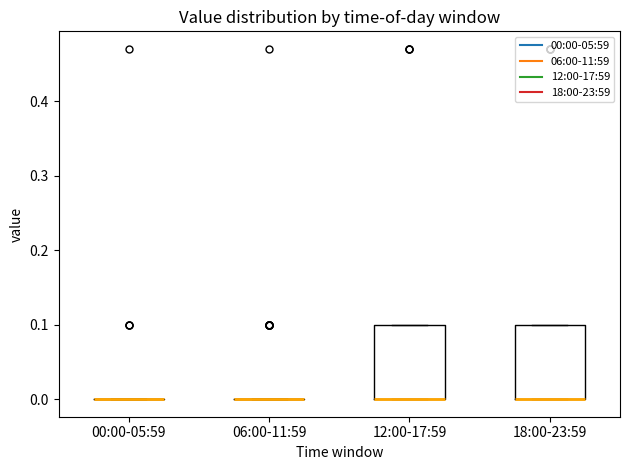

Reading left to right, transcribe this box plot: for each box, give where its median line is, the range the box spans, and where its two whiskers end, as read against the y-axis. The values are not printed on the chart, so give them approximately, as read against the axis.

00:00-05:59: box collapsed to a line at 0.0, whiskers 0.0 to 0.0
06:00-11:59: box collapsed to a line at 0.0, whiskers 0.0 to 0.0
12:00-17:59: median 0.0 (drawn on the box's lower edge), box 0.0 to 0.1, whiskers 0.0 to 0.1
18:00-23:59: median 0.0 (drawn on the box's lower edge), box 0.0 to 0.1, whiskers 0.0 to 0.1